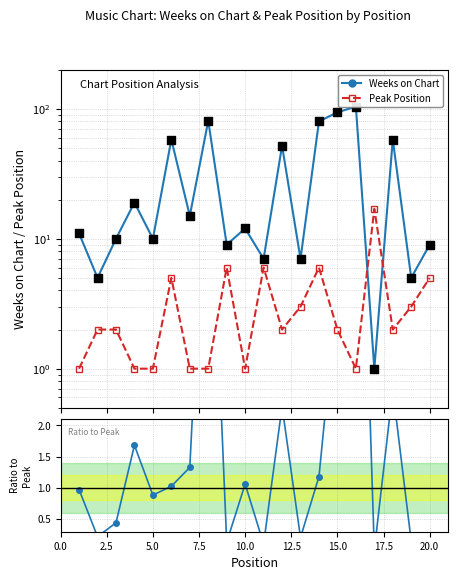

What is the total value across all series at 17.5?

89.2